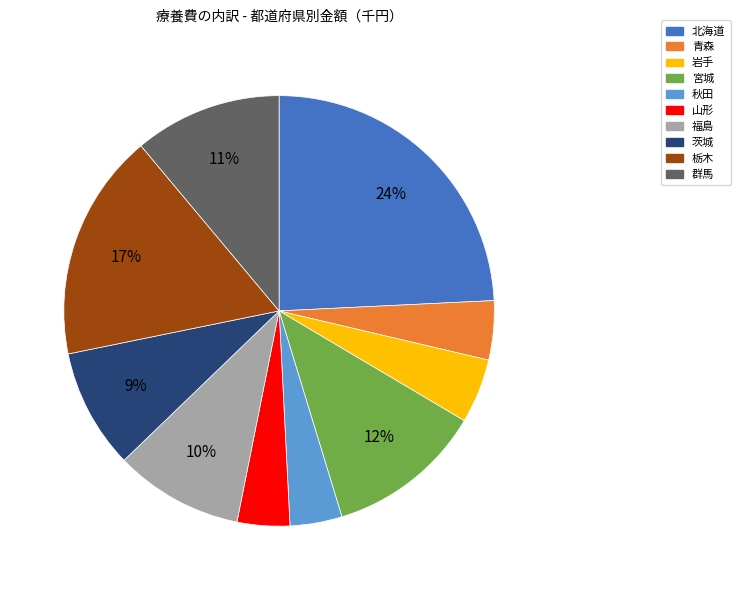

Which has a higher value, 茨城 or 福島?

福島